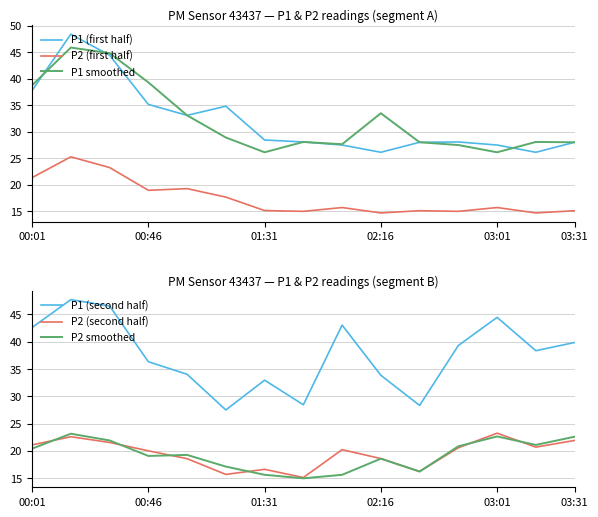

True or false: P1 smoothed and P2 (first half) cross at least once.

False